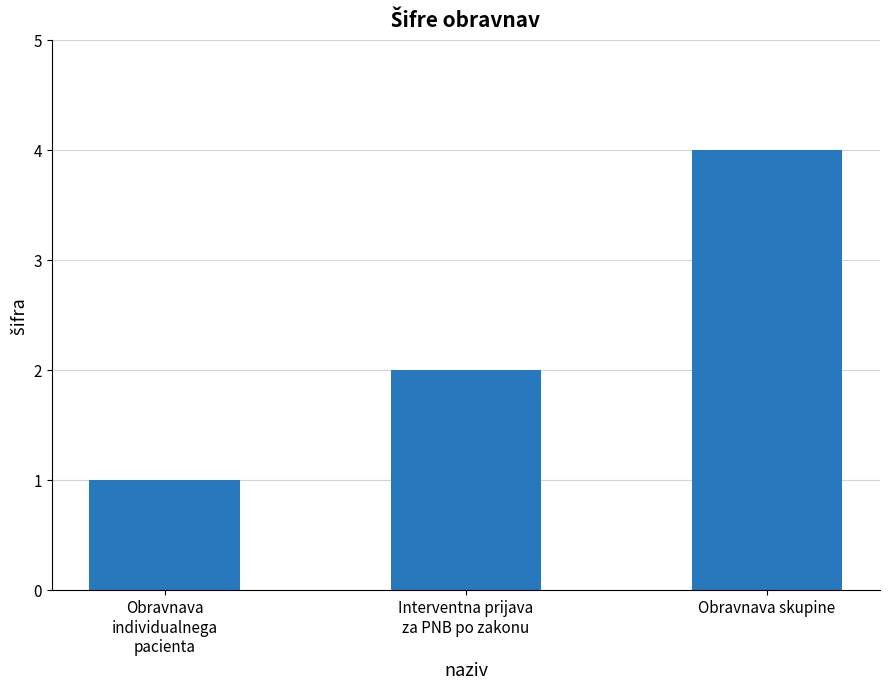

Reading right to left, list all the values displayed in this chart.

4	2	1